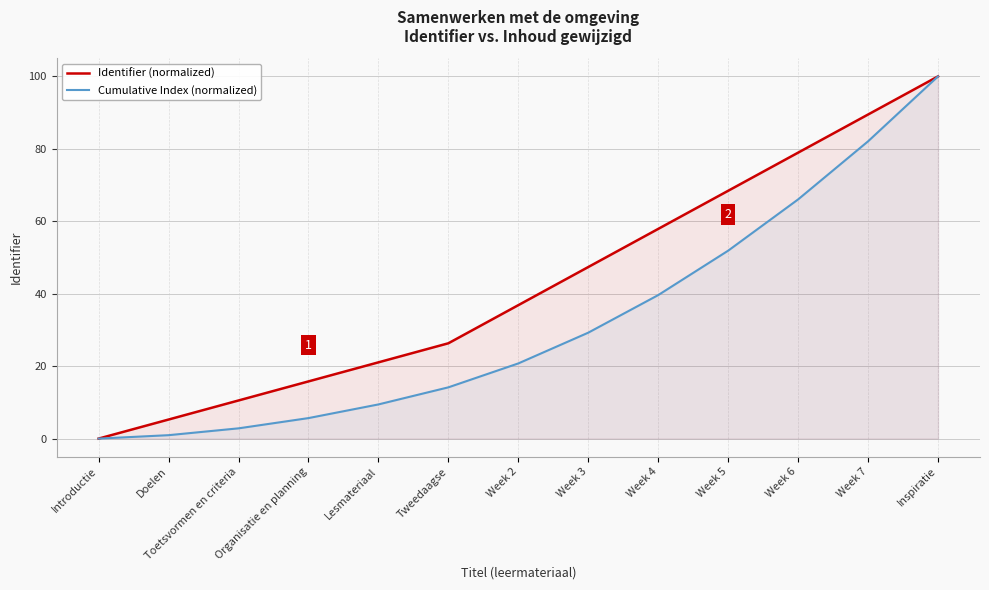

How many positive values does the Cumulative Index (normalized) series have?

12